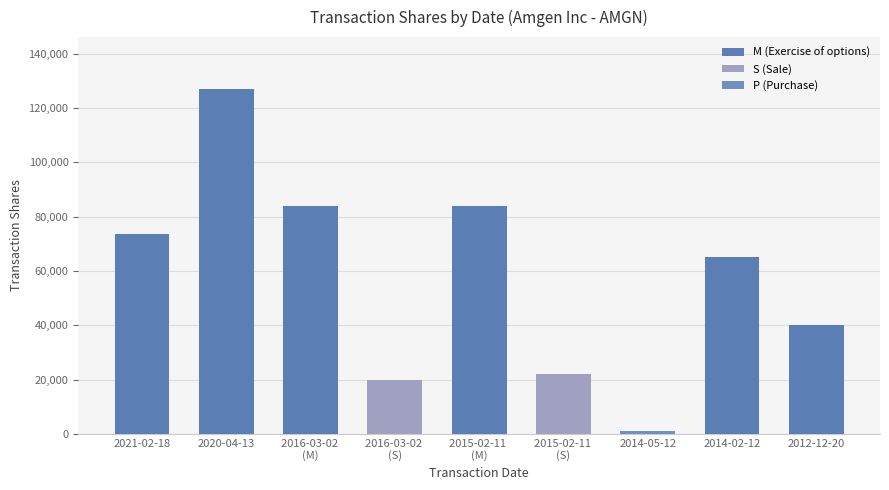

What is the total value across all series at 2014-05-12?

894